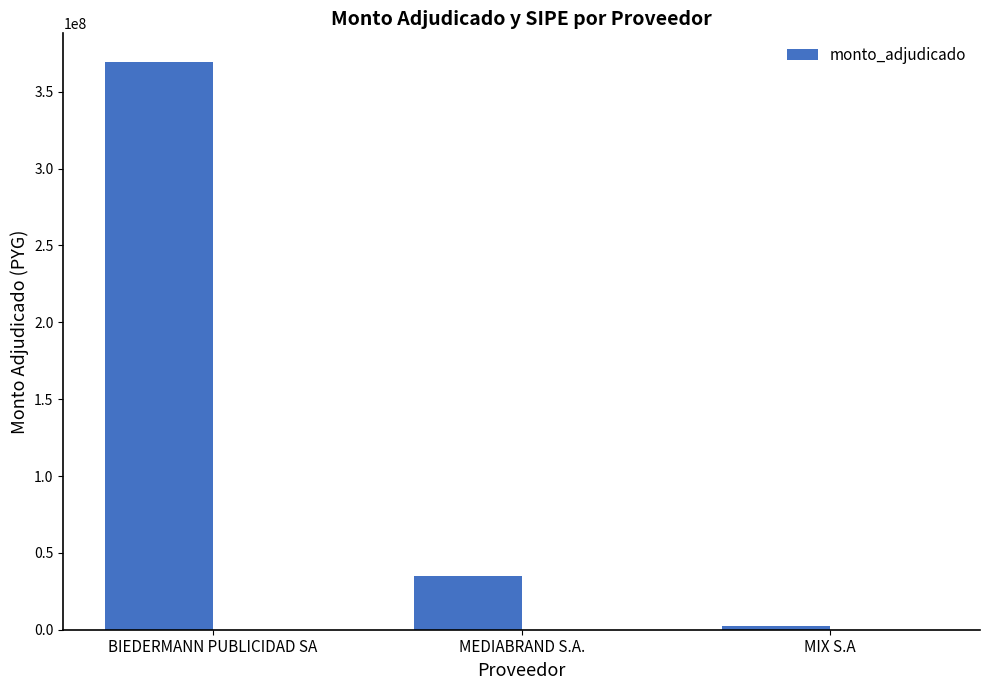

Rank the categories by value from lowest to highest.

MIX S.A, MEDIABRAND S.A., BIEDERMANN PUBLICIDAD SA